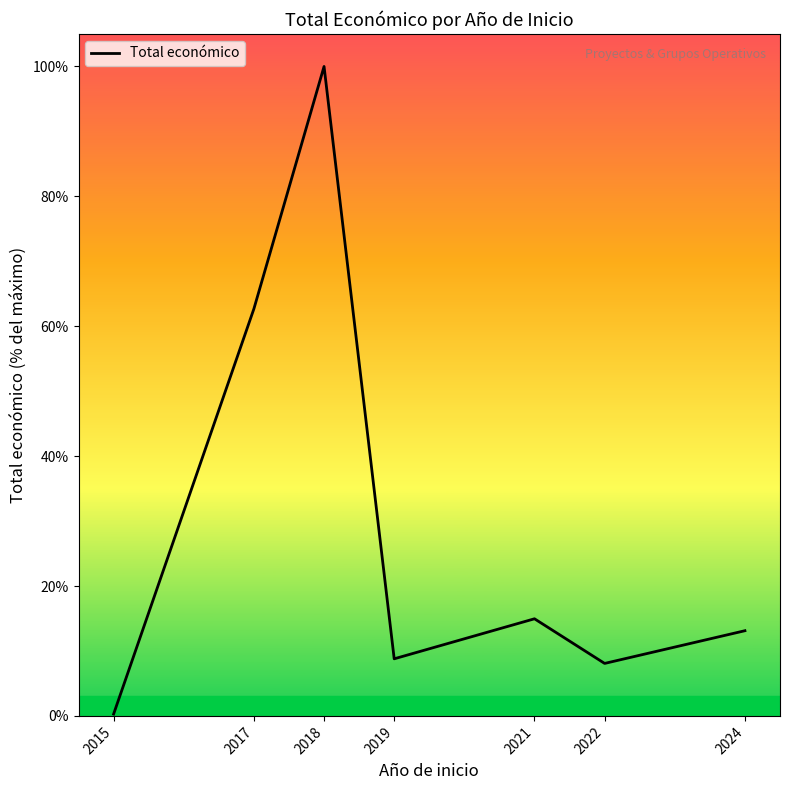

Reading left to right, what are all the values shown in this chart?

0.3	62.7	100.0	8.8	15.0	8.1	13.1